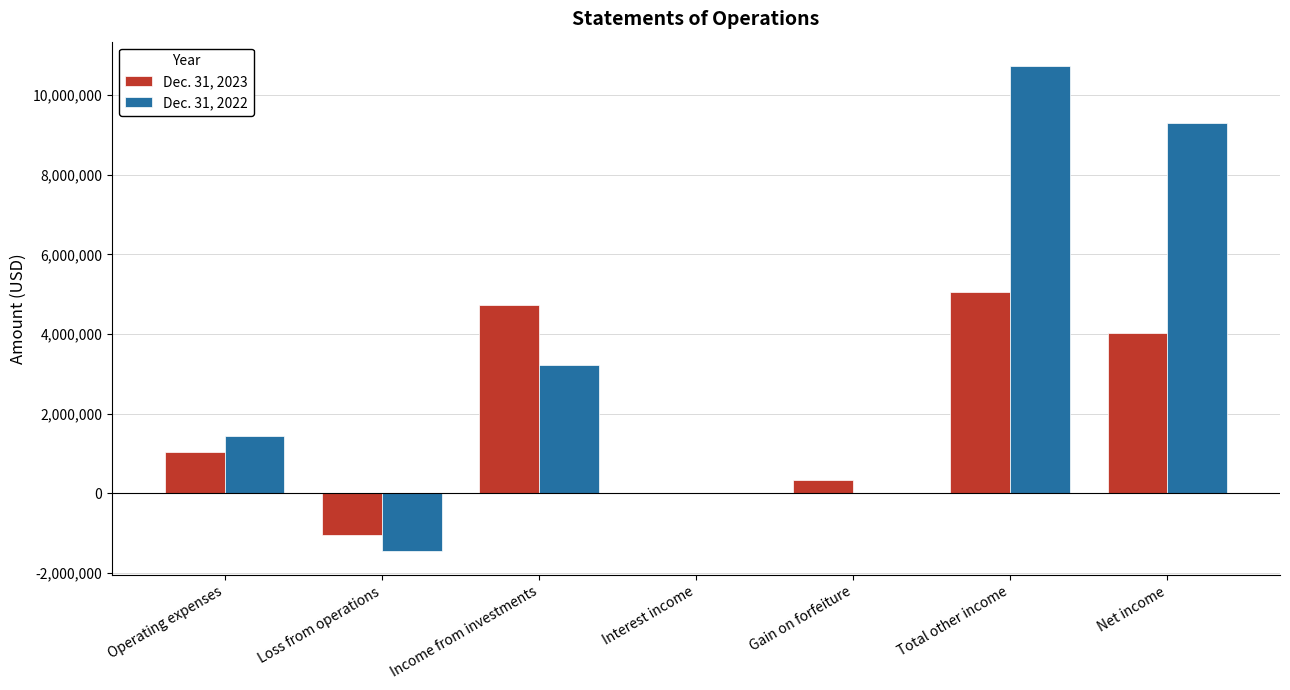

Count the number of categories in the chart.

7